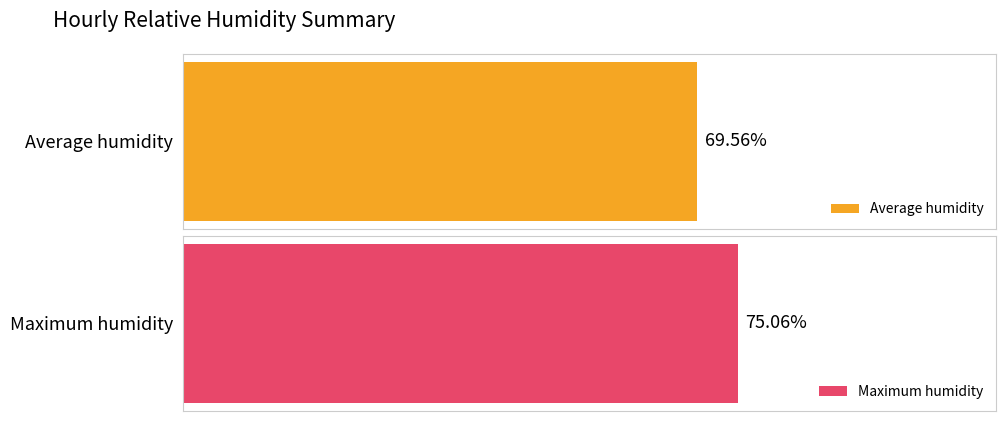

What is the difference between the maximum and second lowest values in the Average humidity series?

28.5